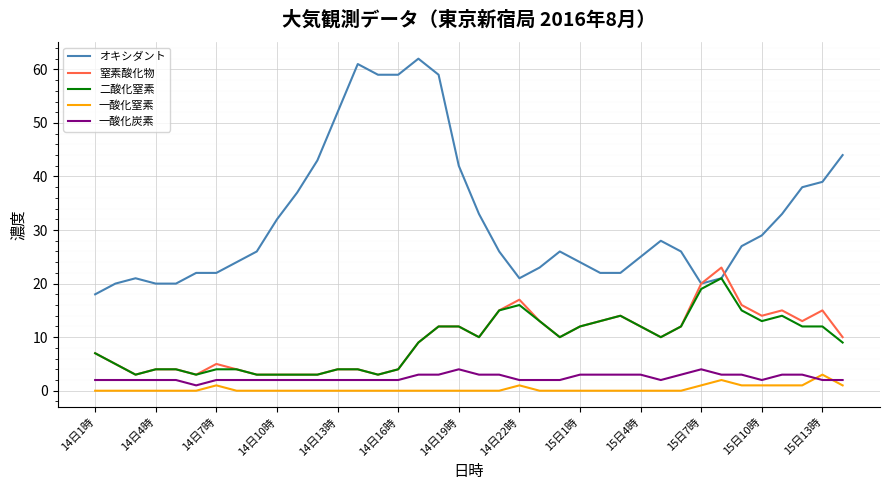

Which series has the largest total across all categories?

オキシダント